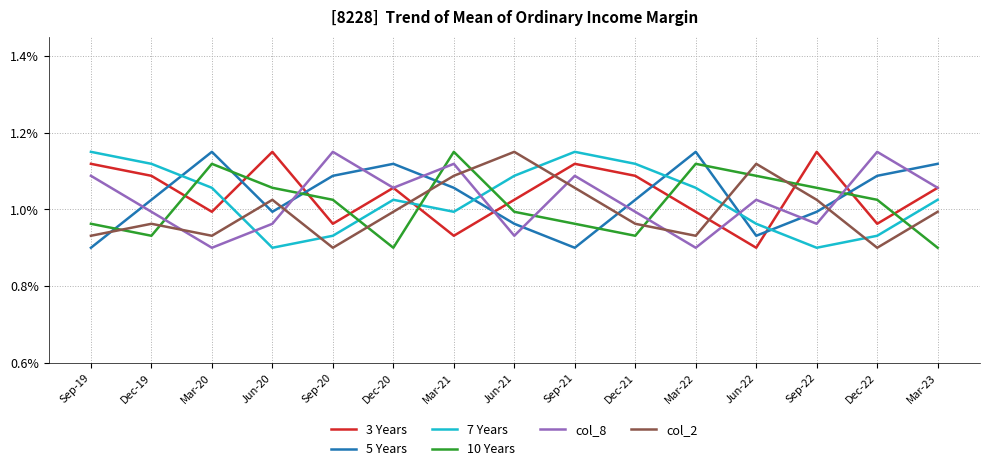

Where does the col_8 series first go above 1?

Sep-19